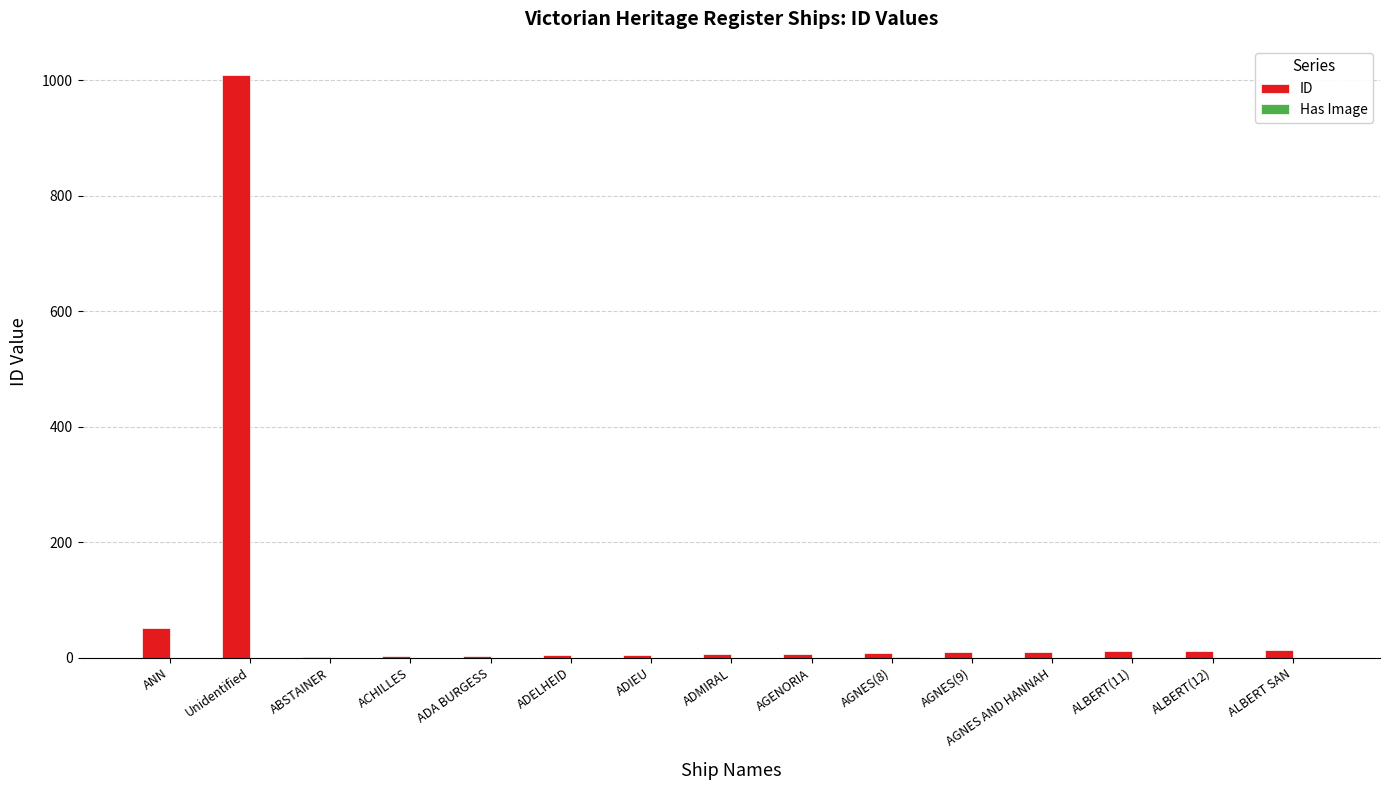

At which label is ID closest to 505?

ANN